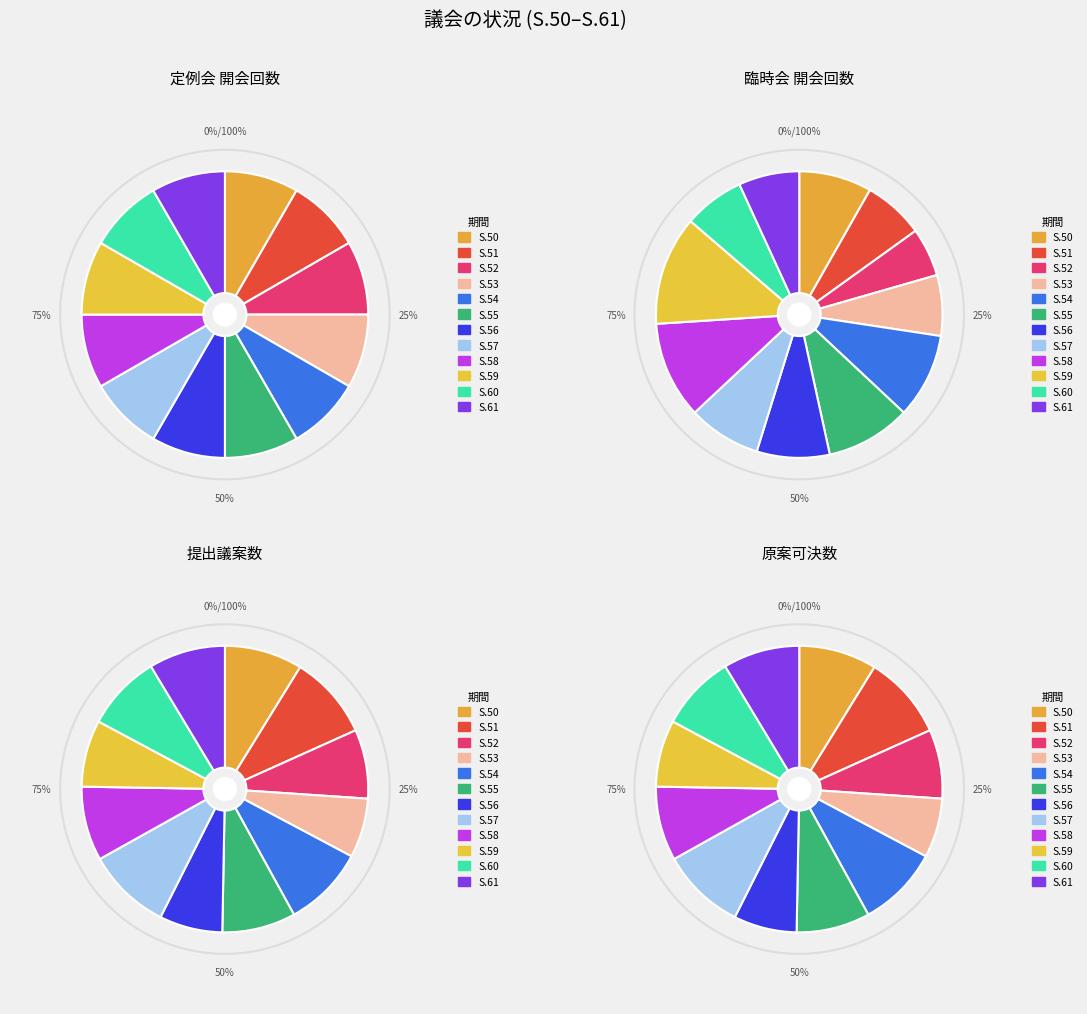

Combined, what portion of the pie is S.52 and S.57?

16.7%